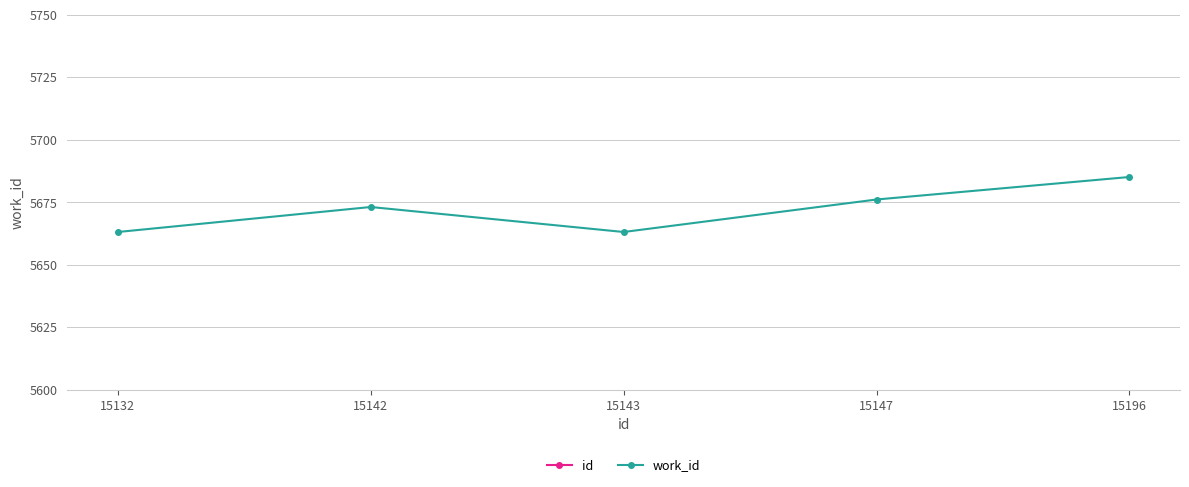

At how many categories does at least one series exceed 14084?

5